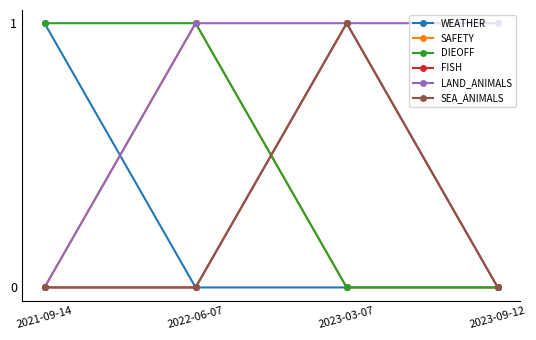

Reading right to left, what are all the values shown in this chart?

WEATHER: 0	0	0	1
SAFETY: 0	0	1	0
DIEOFF: 0	0	1	1
FISH: 0	1	0	0
LAND_ANIMALS: 1	1	1	0
SEA_ANIMALS: 0	1	0	0